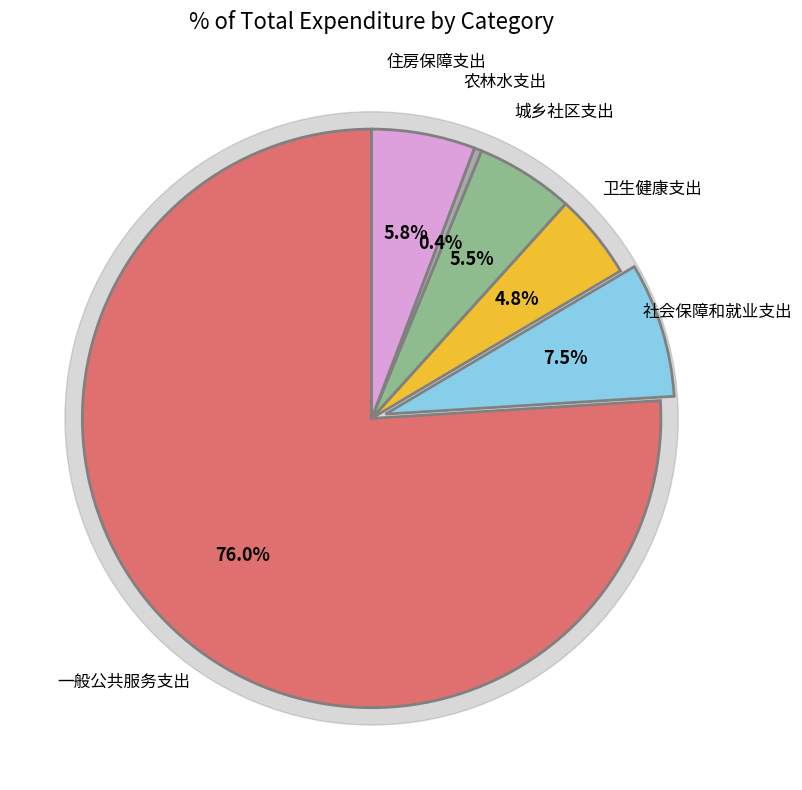

The 农林水支出 slice represents 0% of the pie. True or false?

True